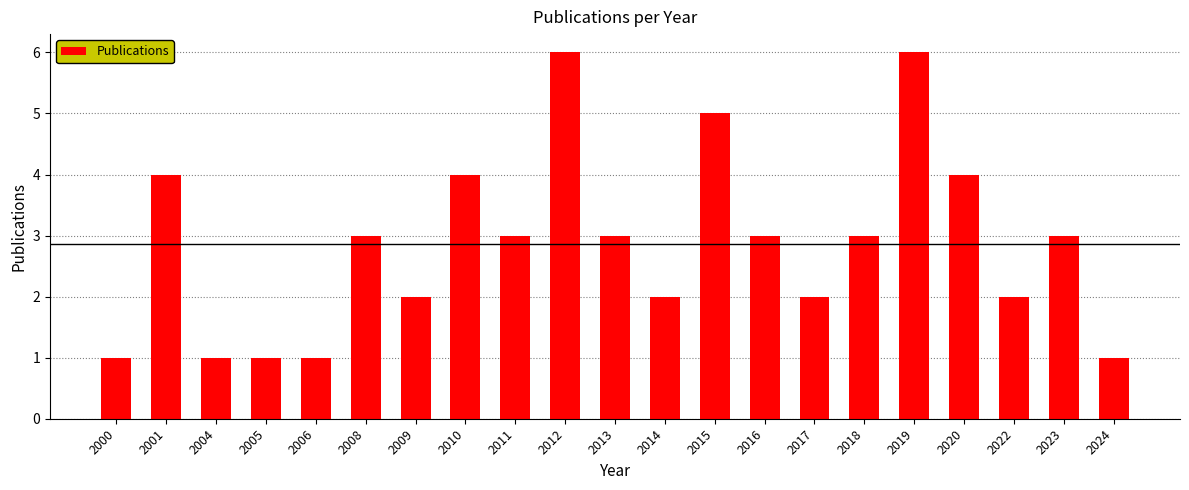

Does the chart contain stacked bars?

No